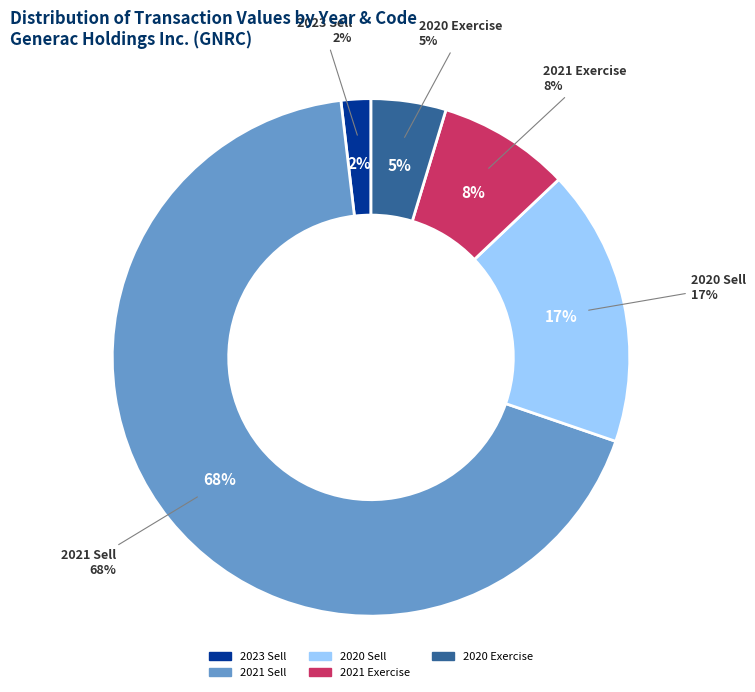

Is it true that 2021-06-18 S is 6% of the pie?

False